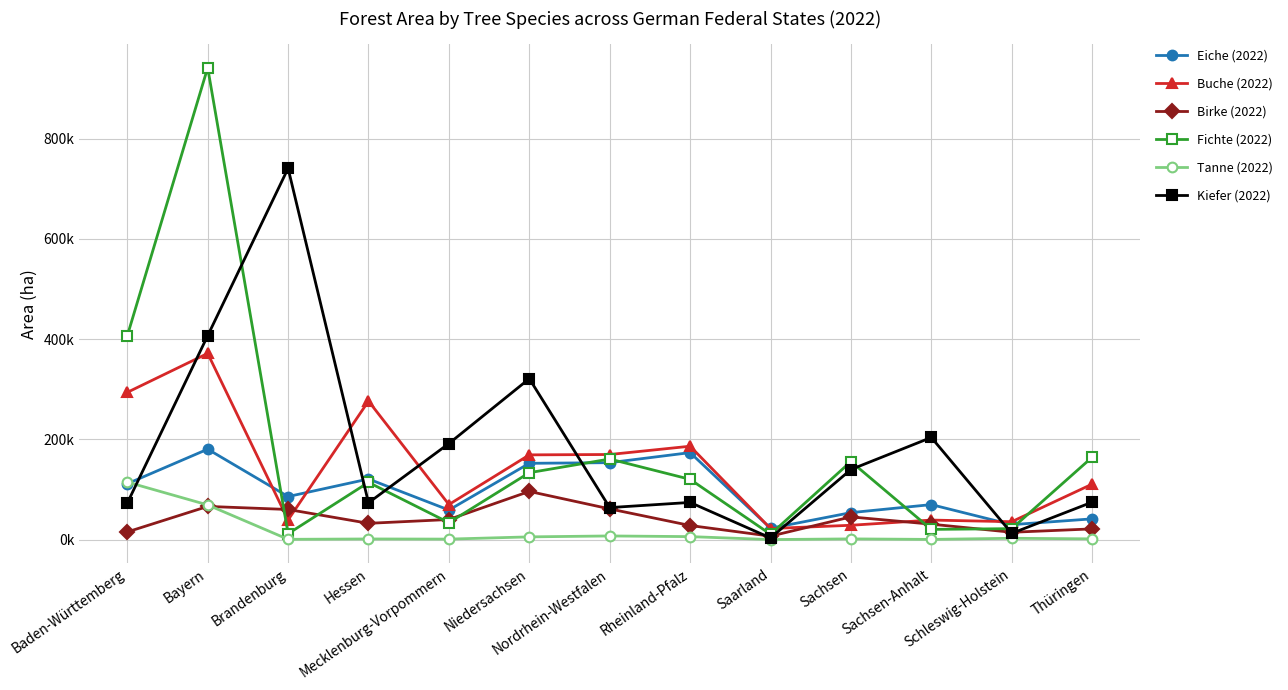

Reading left to right, extract all data points from this chart.

Eiche (2022): Baden-Württemberg=111428.8	Bayern=180421.3	Brandenburg=85847.2	Hessen=120929.8	Mecklenburg-Vorpommern=58955.0	Niedersachsen=152208.6	Nordrhein-Westfalen=153482.6	Rheinland-Pfalz=173561.8	Saarland=22617.0	Sachsen=53765.4	Sachsen-Anhalt=69796.7	Schleswig-Holstein=29753.1	Thüringen=41347.9
Buche (2022): Baden-Württemberg=293811.8	Bayern=371569.4	Brandenburg=39241.3	Hessen=276387.3	Mecklenburg-Vorpommern=69960.0	Niedersachsen=169066.5	Nordrhein-Westfalen=169792.1	Rheinland-Pfalz=186300.6	Saarland=22079.8	Sachsen=28542.3	Sachsen-Anhalt=38937.8	Schleswig-Holstein=35652.3	Thüringen=110618.4
Birke (2022): Baden-Württemberg=15228.9	Bayern=66180.2	Brandenburg=60062.0	Hessen=32429.7	Mecklenburg-Vorpommern=40053.8	Niedersachsen=96112.3	Nordrhein-Westfalen=61260.5	Rheinland-Pfalz=28067.9	Saarland=6844.9	Sachsen=45248.8	Sachsen-Anhalt=30758.6	Schleswig-Holstein=14588.0	Thüringen=21319.8
Fichte (2022): Baden-Württemberg=406637.7	Bayern=941699.2	Brandenburg=11655.5	Hessen=114185.6	Mecklenburg-Vorpommern=33761.3	Niedersachsen=133497.3	Nordrhein-Westfalen=160764.8	Rheinland-Pfalz=120218.3	Saarland=10576.0	Sachsen=155785.9	Sachsen-Anhalt=20323.4	Schleswig-Holstein=21807.1	Thüringen=164357.4
Tanne (2022): Baden-Württemberg=114701.3	Bayern=69136.1	Brandenburg=511.1	Hessen=1216.5	Mecklenburg-Vorpommern=934.9	Niedersachsen=5396.0	Nordrhein-Westfalen=7248.3	Rheinland-Pfalz=5893.1	Saarland=35.0	Sachsen=1355.6	Sachsen-Anhalt=337.7	Schleswig-Holstein=2591.7	Thüringen=1407.6
Kiefer (2022): Baden-Württemberg=72760.6	Bayern=406876.8	Brandenburg=740927.7	Hessen=73421.8	Mecklenburg-Vorpommern=191691.5	Niedersachsen=321149.3	Nordrhein-Westfalen=63844.6	Rheinland-Pfalz=74148.3	Saarland=3266.8	Sachsen=139825.6	Sachsen-Anhalt=203825.9	Schleswig-Holstein=12399.3	Thüringen=74655.7